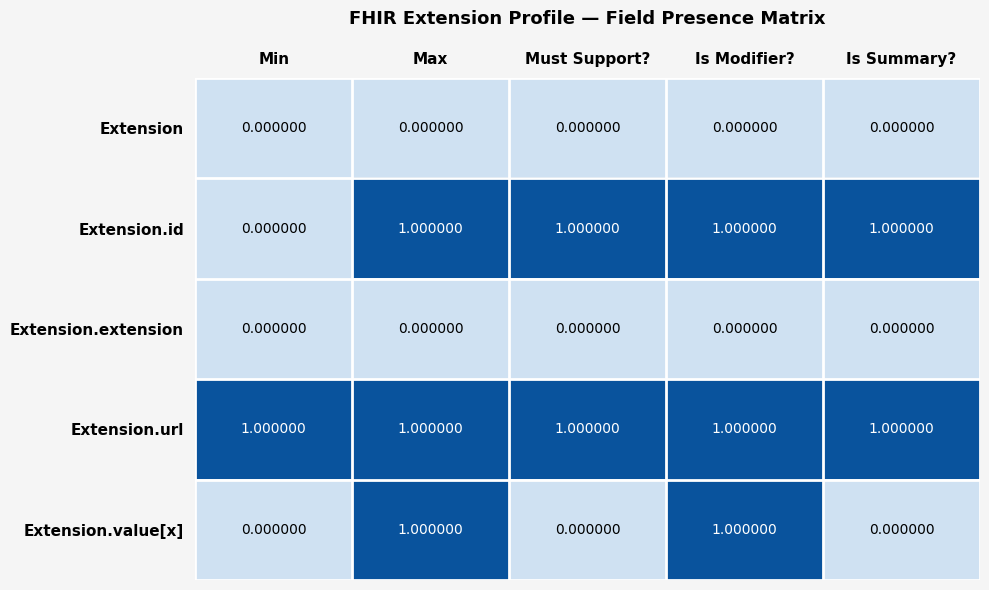

What is the total value across all series at Min?

1